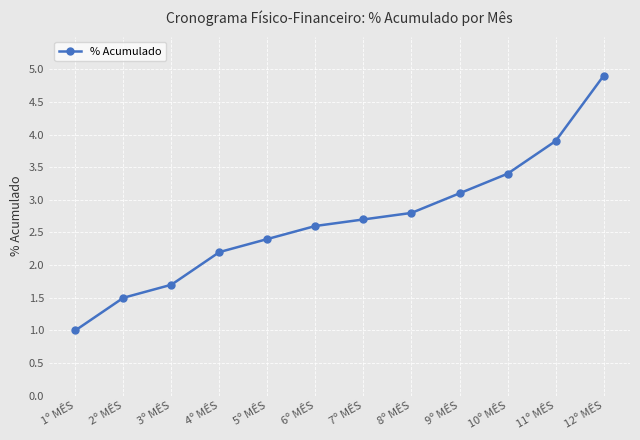

Which category has the lowest value across all series?

1º MÊS